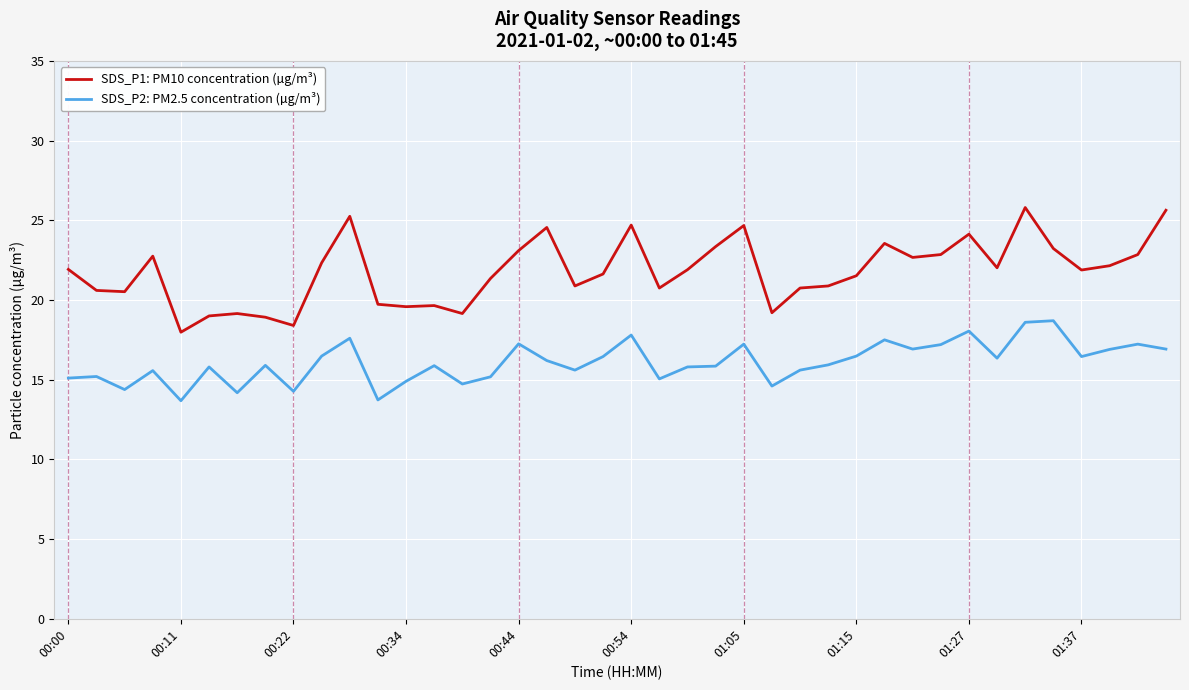

What is the difference between the maximum and minimum values in the SDS_P1: PM10 concentration (µg/m³) series?

7.8